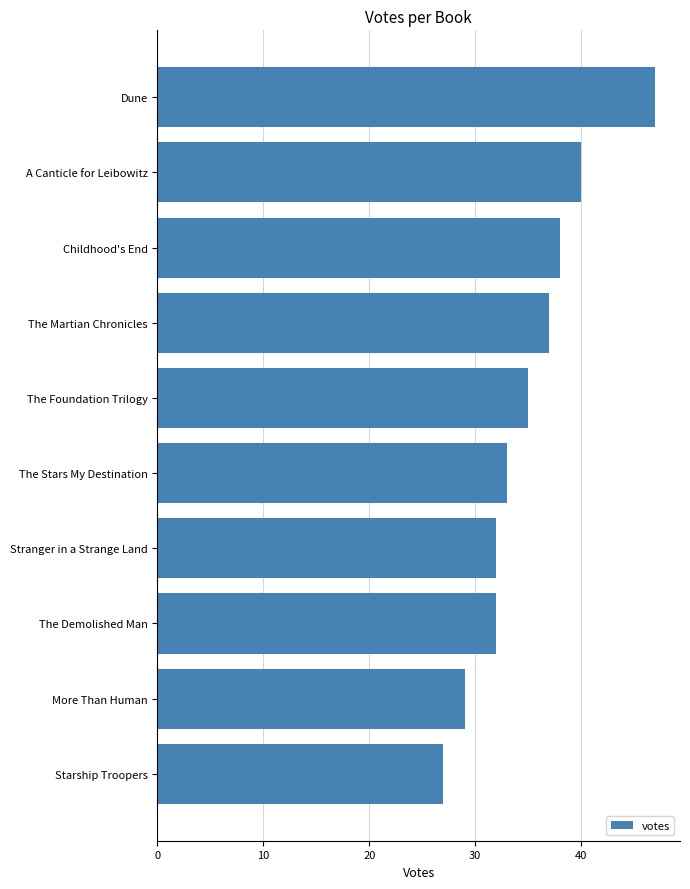

Does the chart contain any negative values?

No